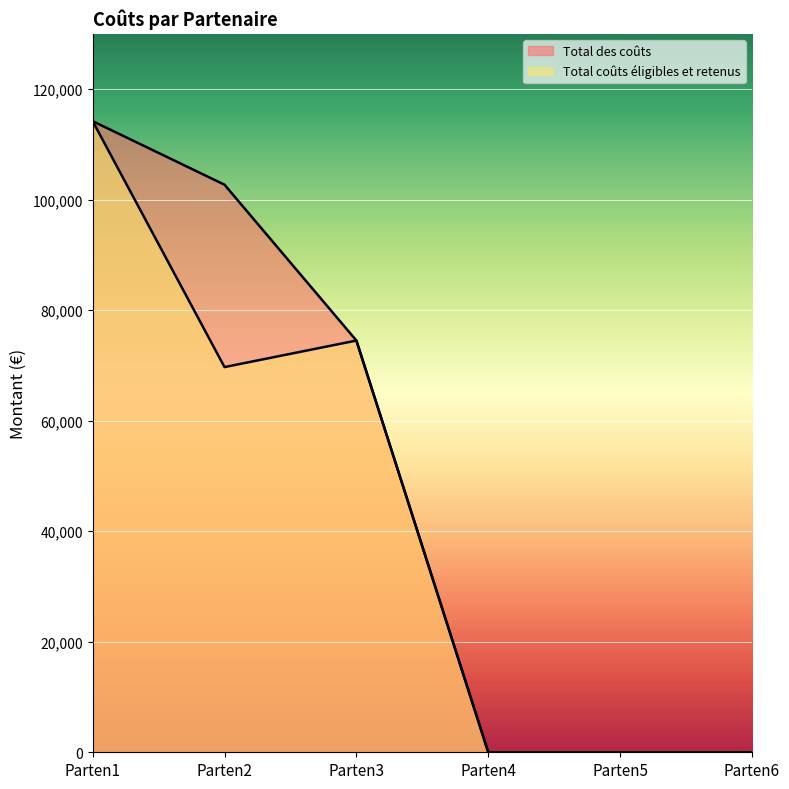

Rank the series by their average value, from lowest to highest.

Total coûts éligibles et retenus, Total des coûts